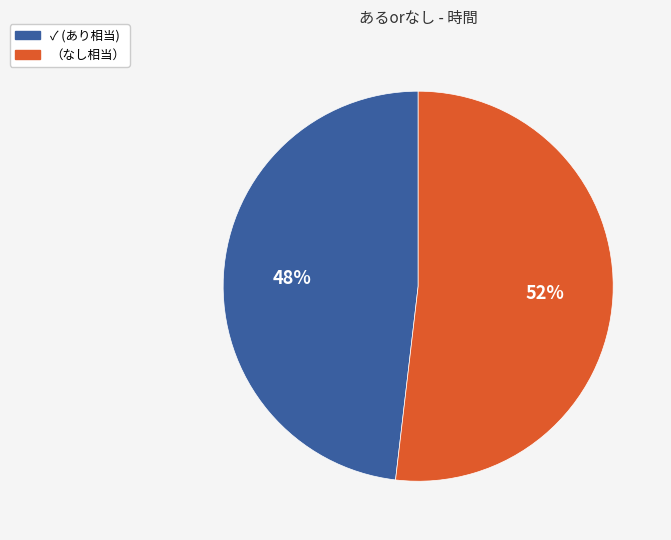

To the nearest percent, what is the difference between the largest and smallest slice percentages?

4%